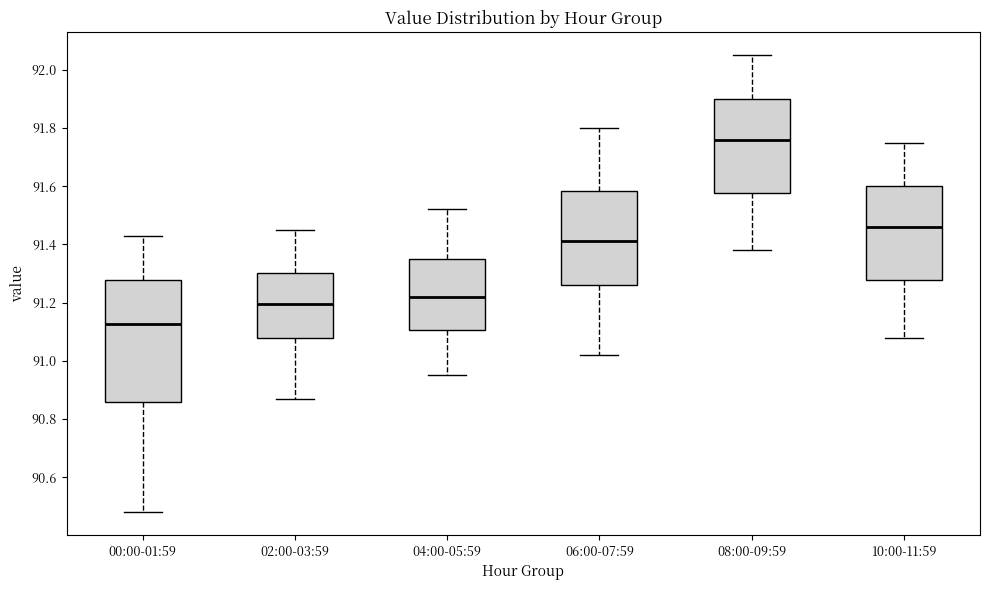

Which box's median line is the lowest?

00:00-01:59